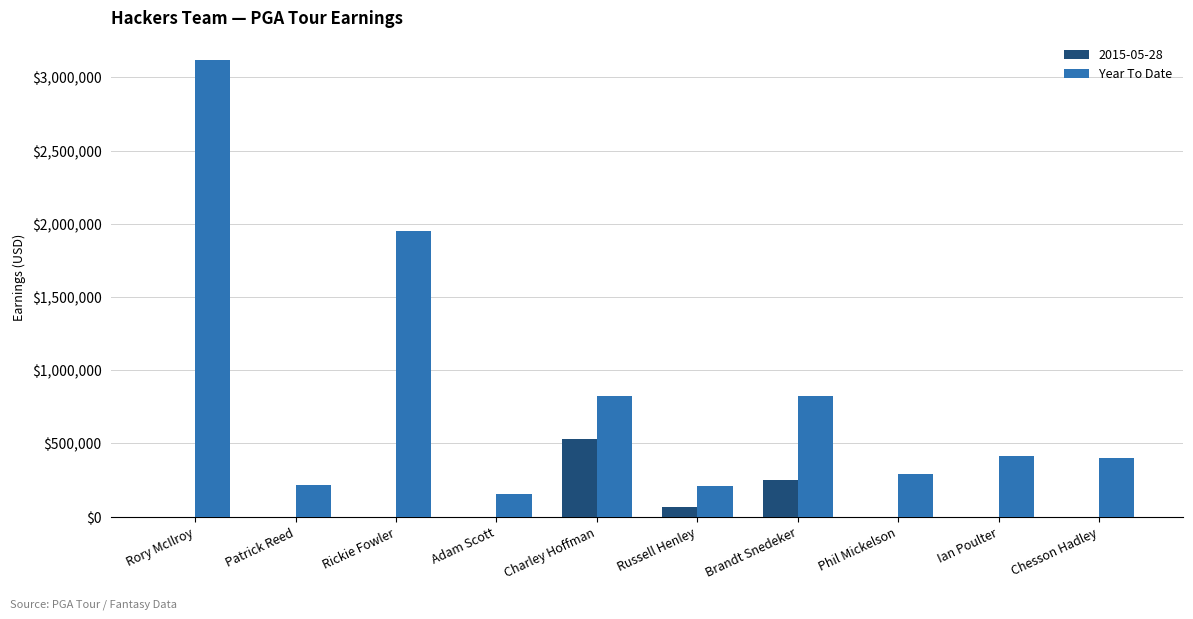

Where is Year To Date nearest to the value 1634292?

Rickie Fowler